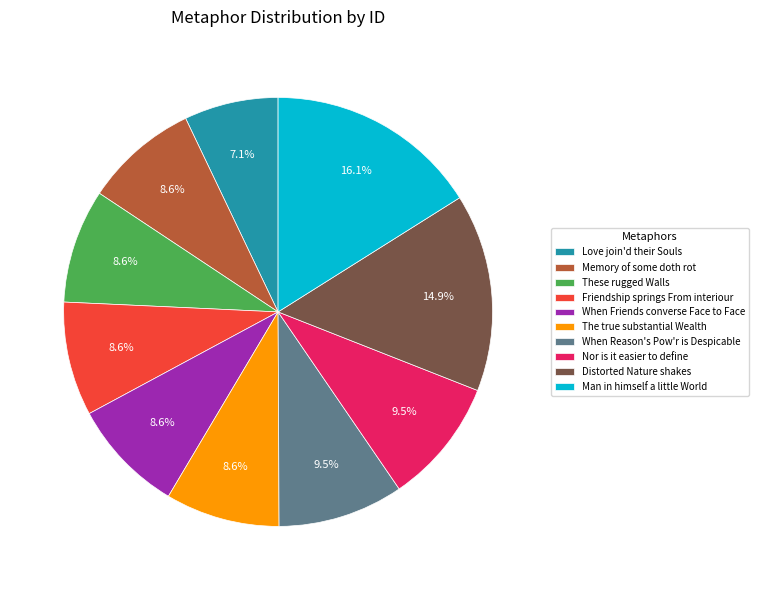

Is there any slice that represents more than half of the pie?

No